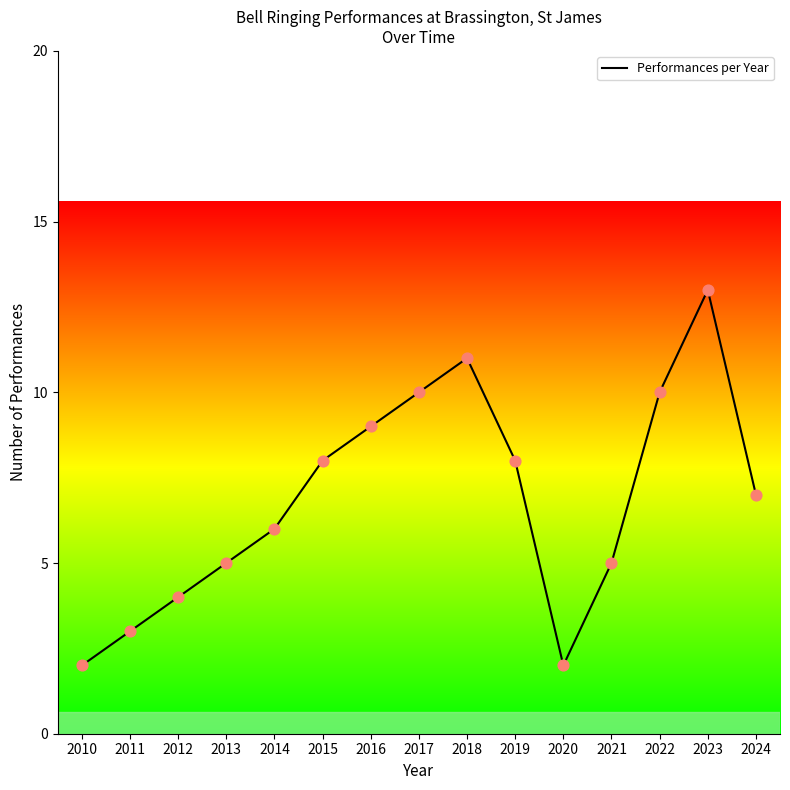

Between 2023 and 2019, which is larger?

2023